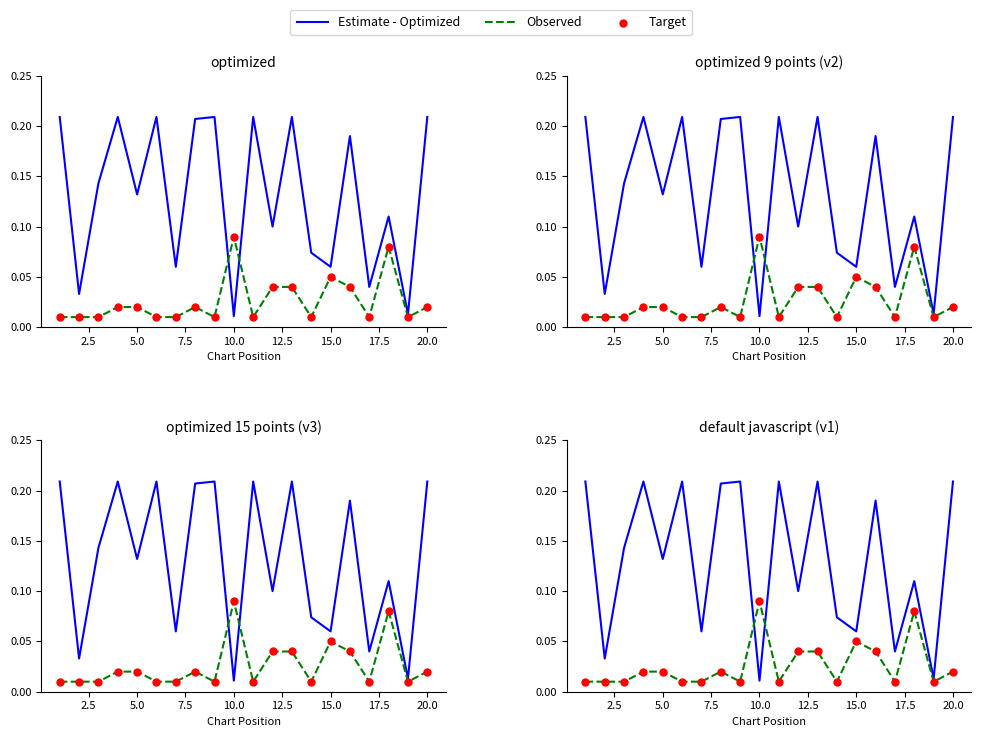

What are all the series names shown in the legend?

Estimate - Optimized, Observed, Target